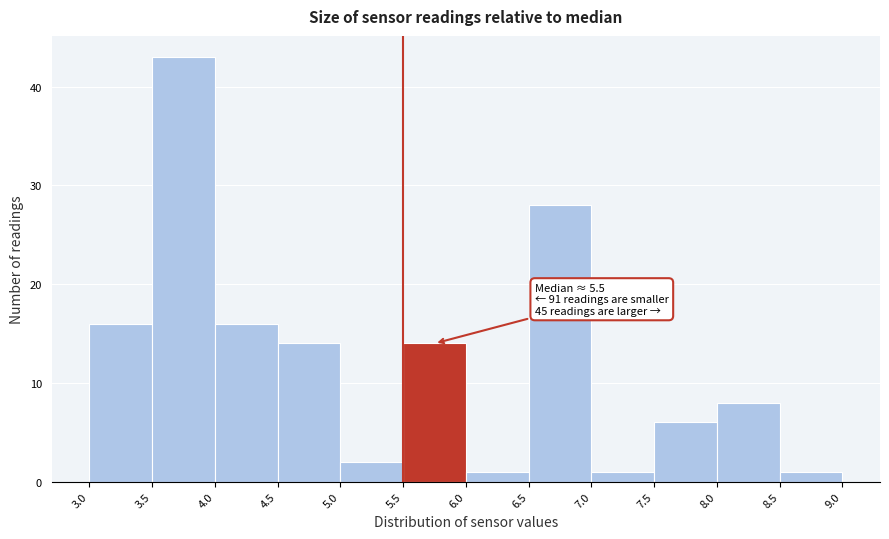

Over which range of the x-axis is the bar tallest?

3.5 to 4.0